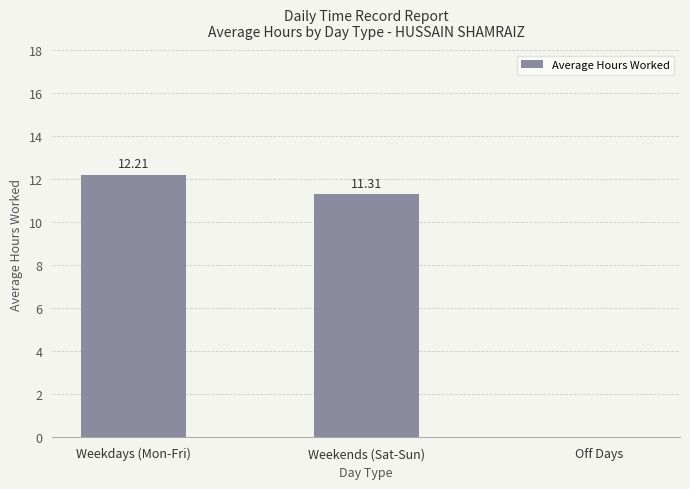

Is it true that the value at Off Days is -4.1?

False